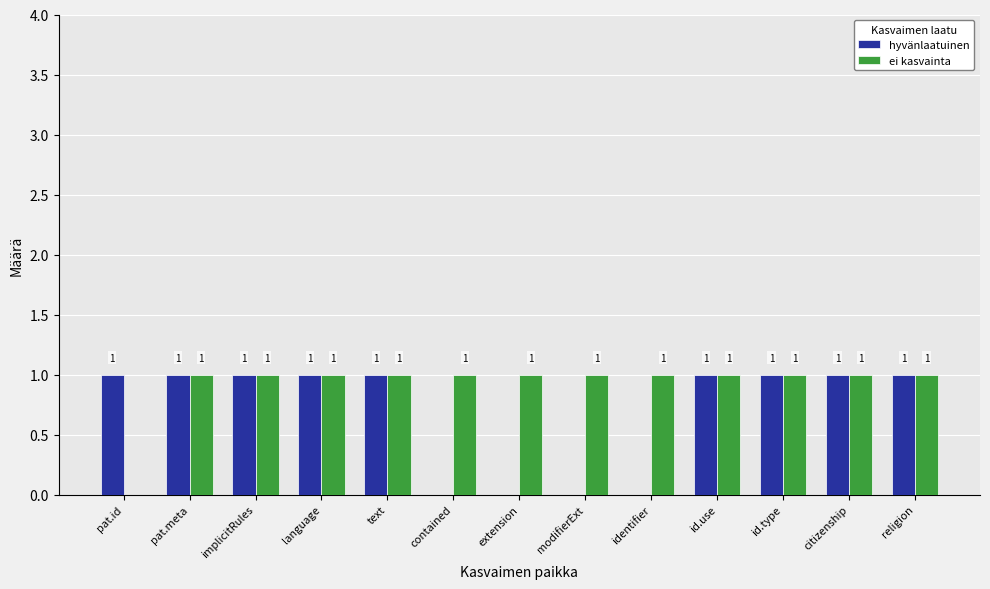

At which label is ei kasvainta closest to 0?

pat.id